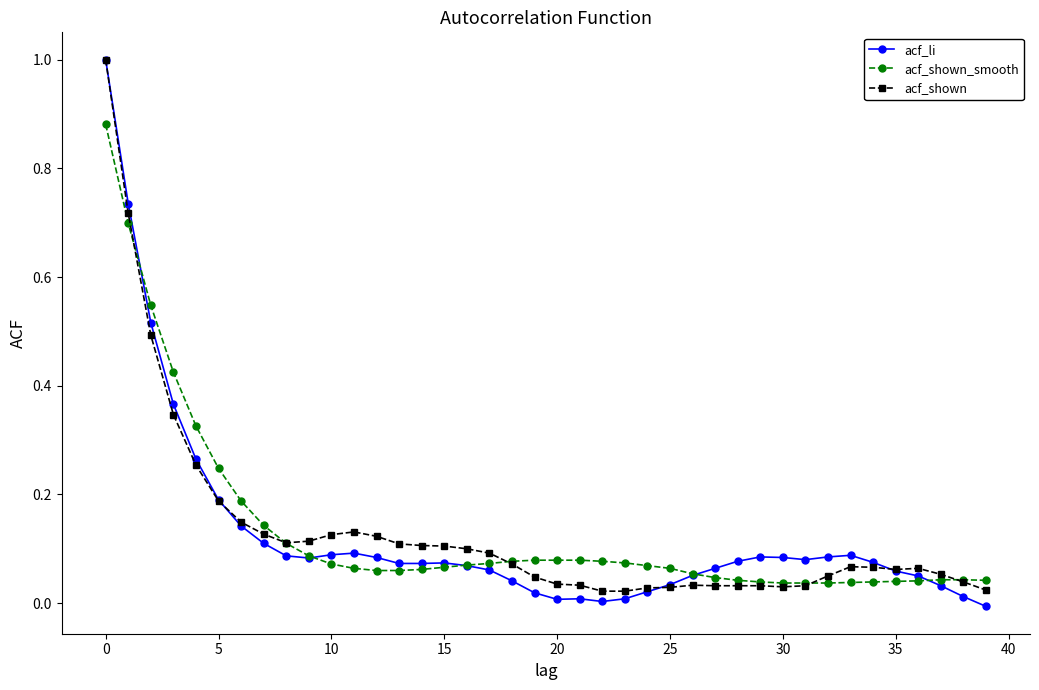

Which series has the widest spread of values?

acf_li